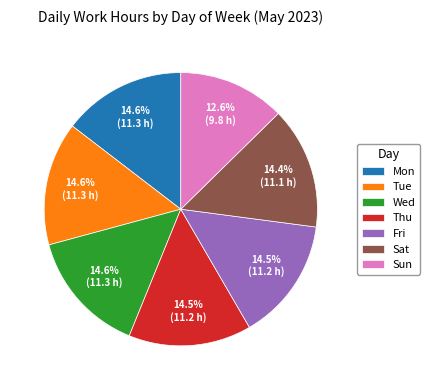

To the nearest percent, what is the combined percentage of Tue and Thu?

29%